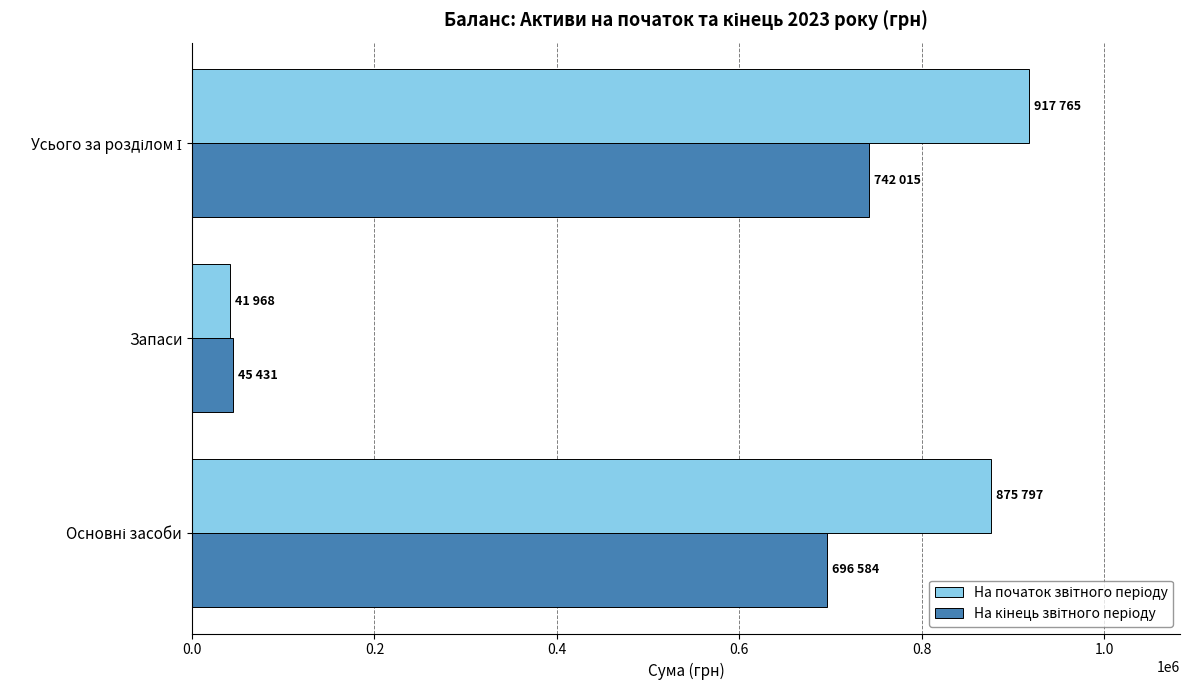

What is the minimum value shown in the chart?

41968